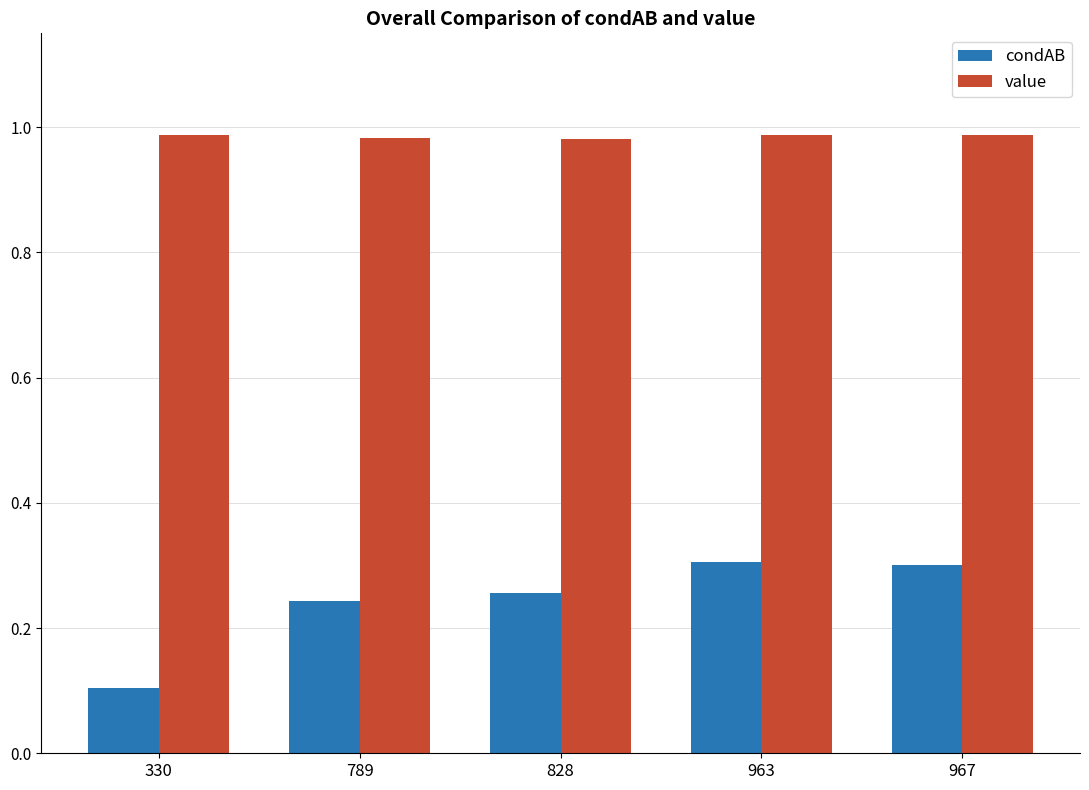

Which label corresponds to the smallest value in the chart?

330